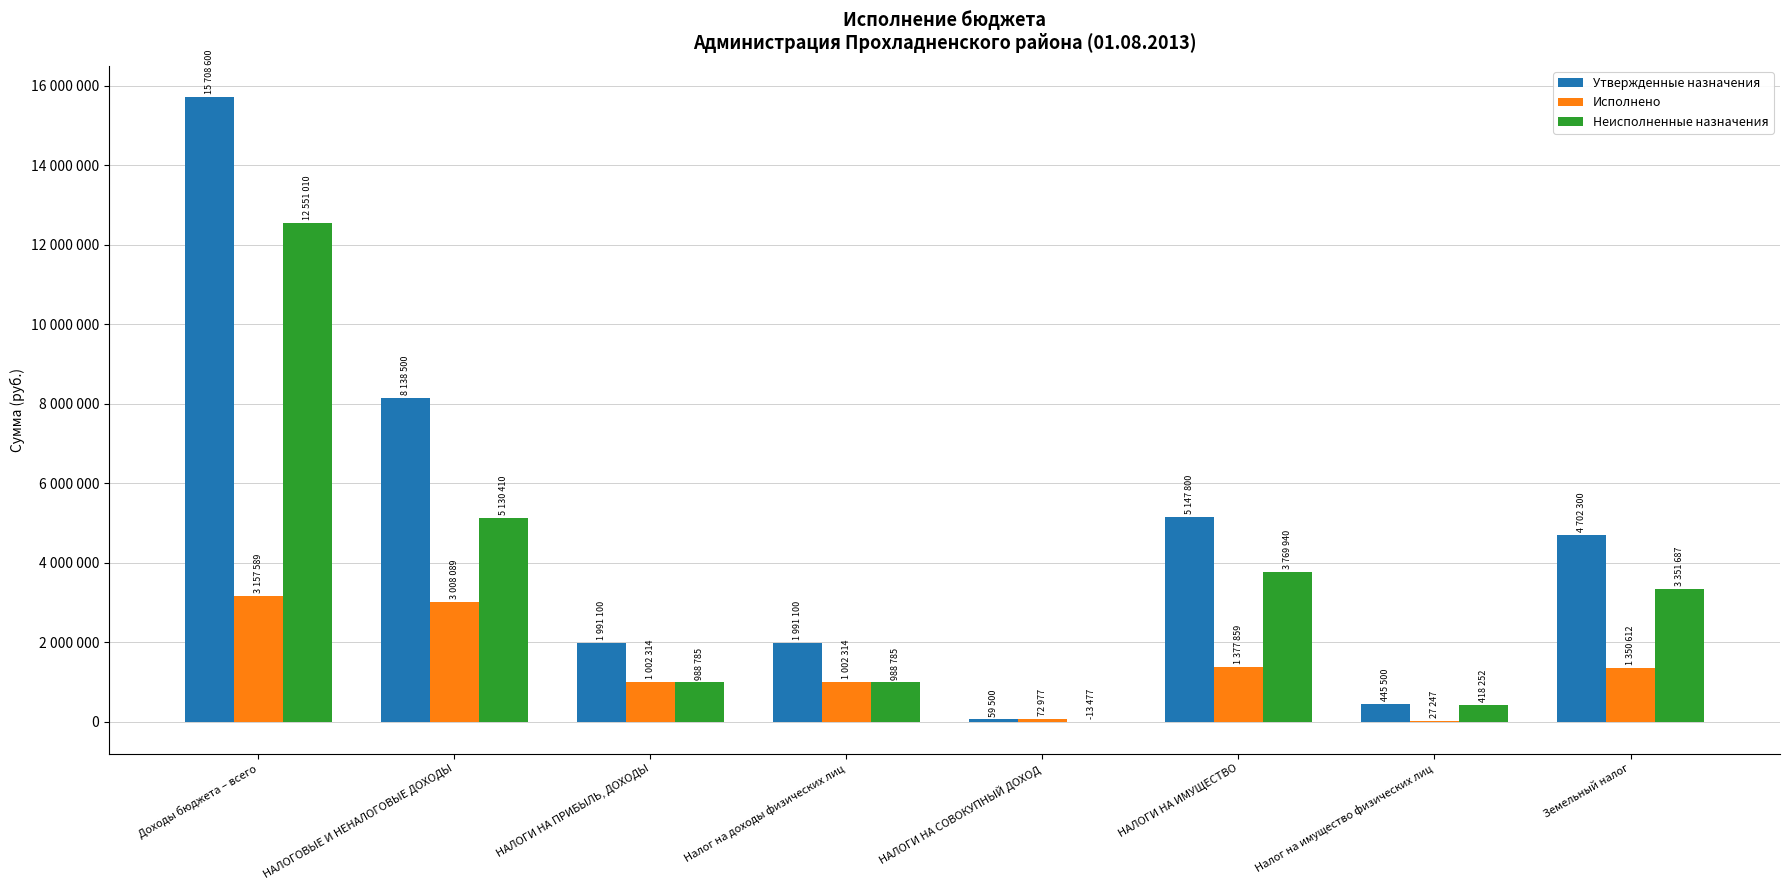

Which series has the largest range (max minus min)?

Утвержденные назначения